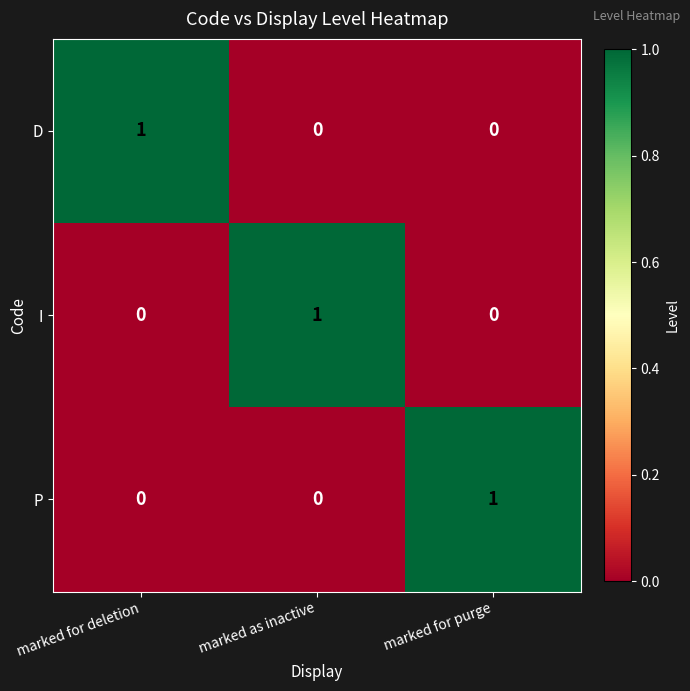

Which category has the highest value in the D series?

marked for deletion